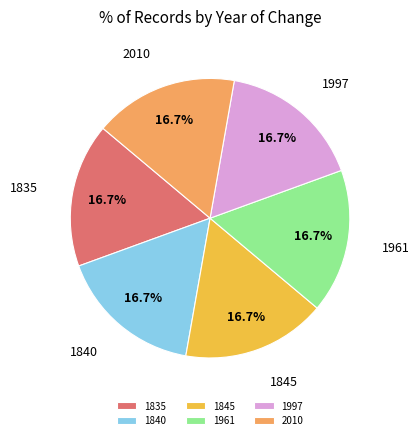

Count the number of slices in the pie.

6